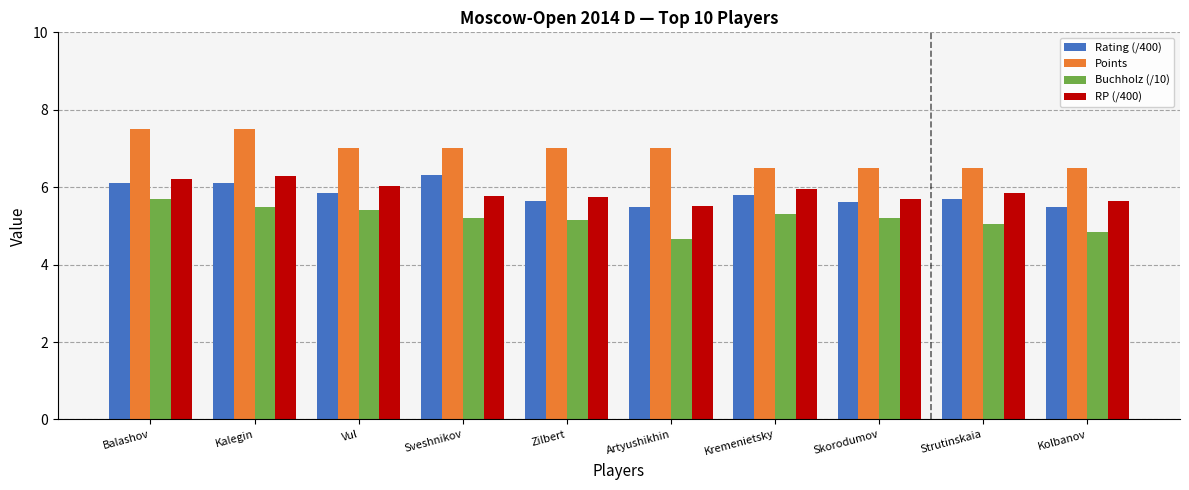

What is the lowest value of the Buchholz (/10) series?

4.7